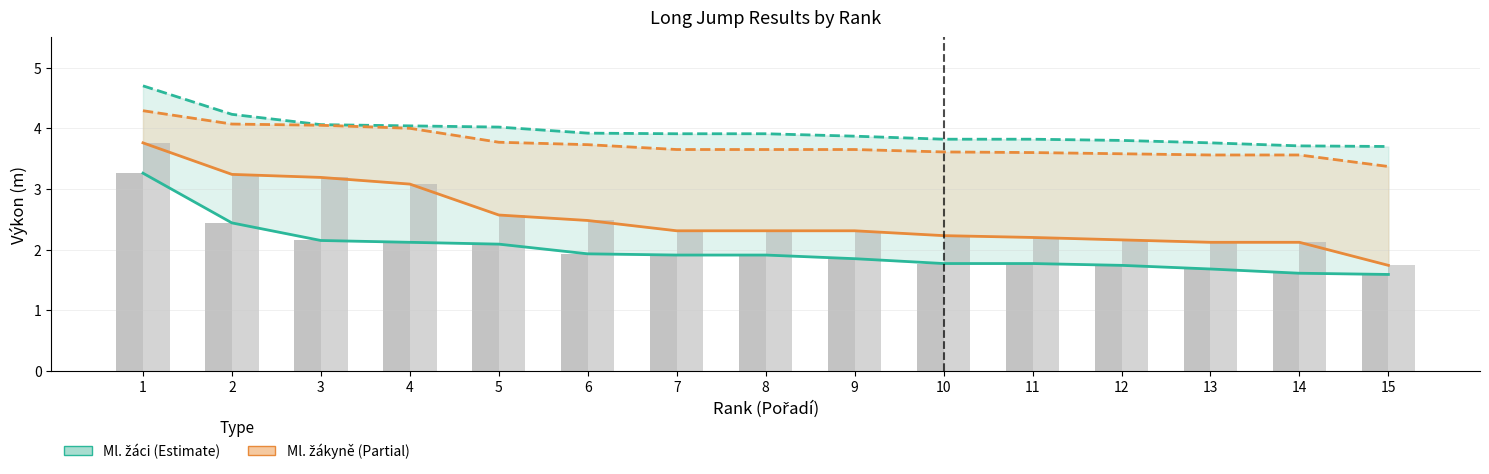

True or false: Výkon Ml. žáci has a value of 4.7 at 1.

True